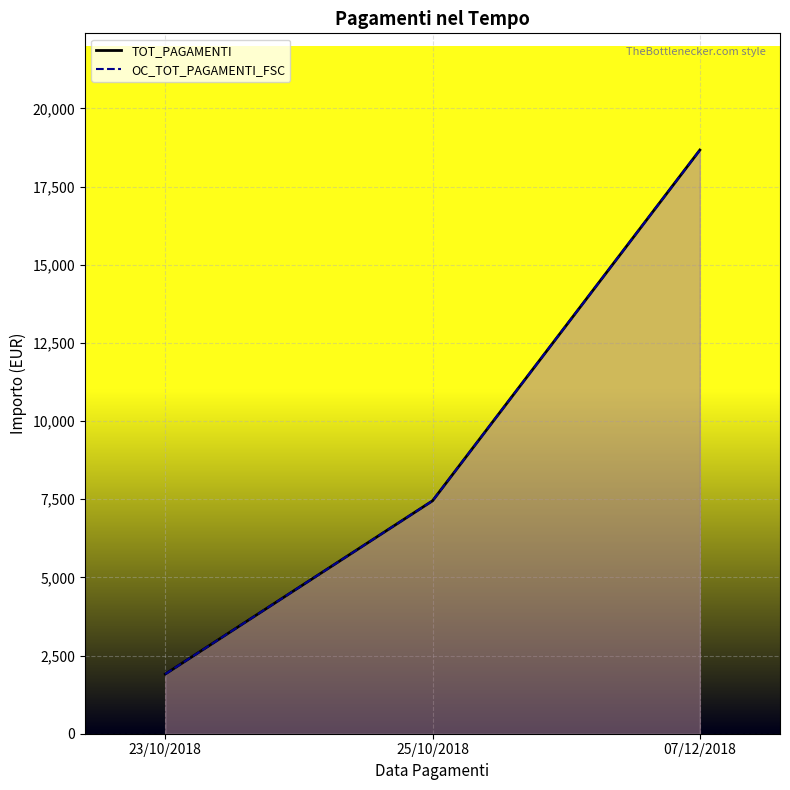

At which category is the sum across all series the highest?

07/12/2018